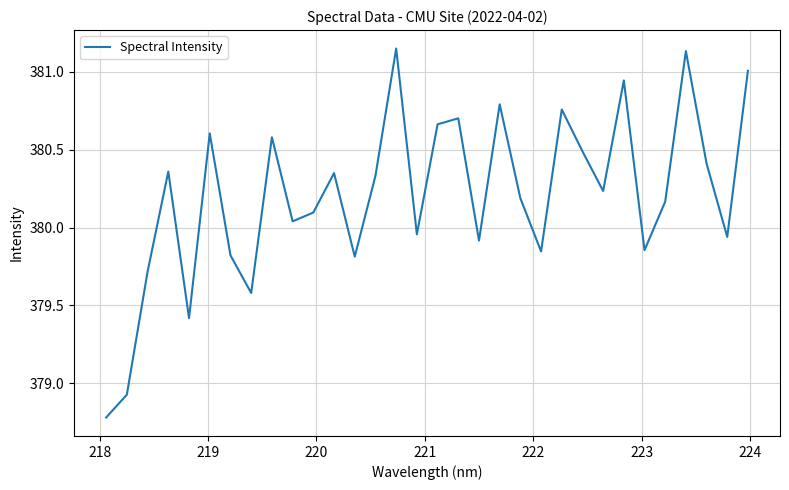

What is the smallest value displayed?

378.8